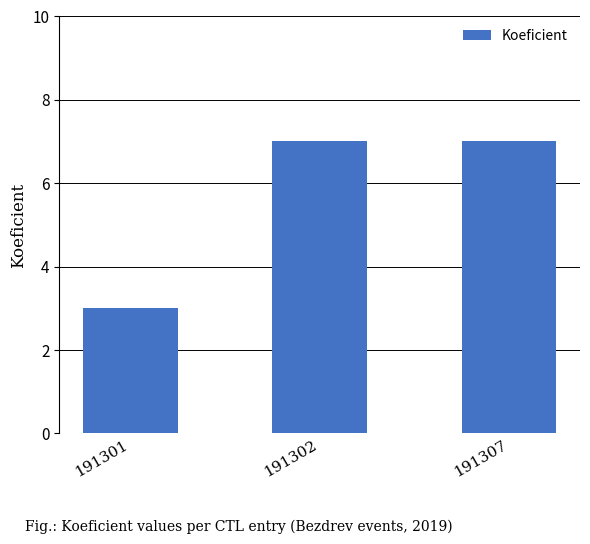

The chart shows a value of 7 at 191307. True or false?

True